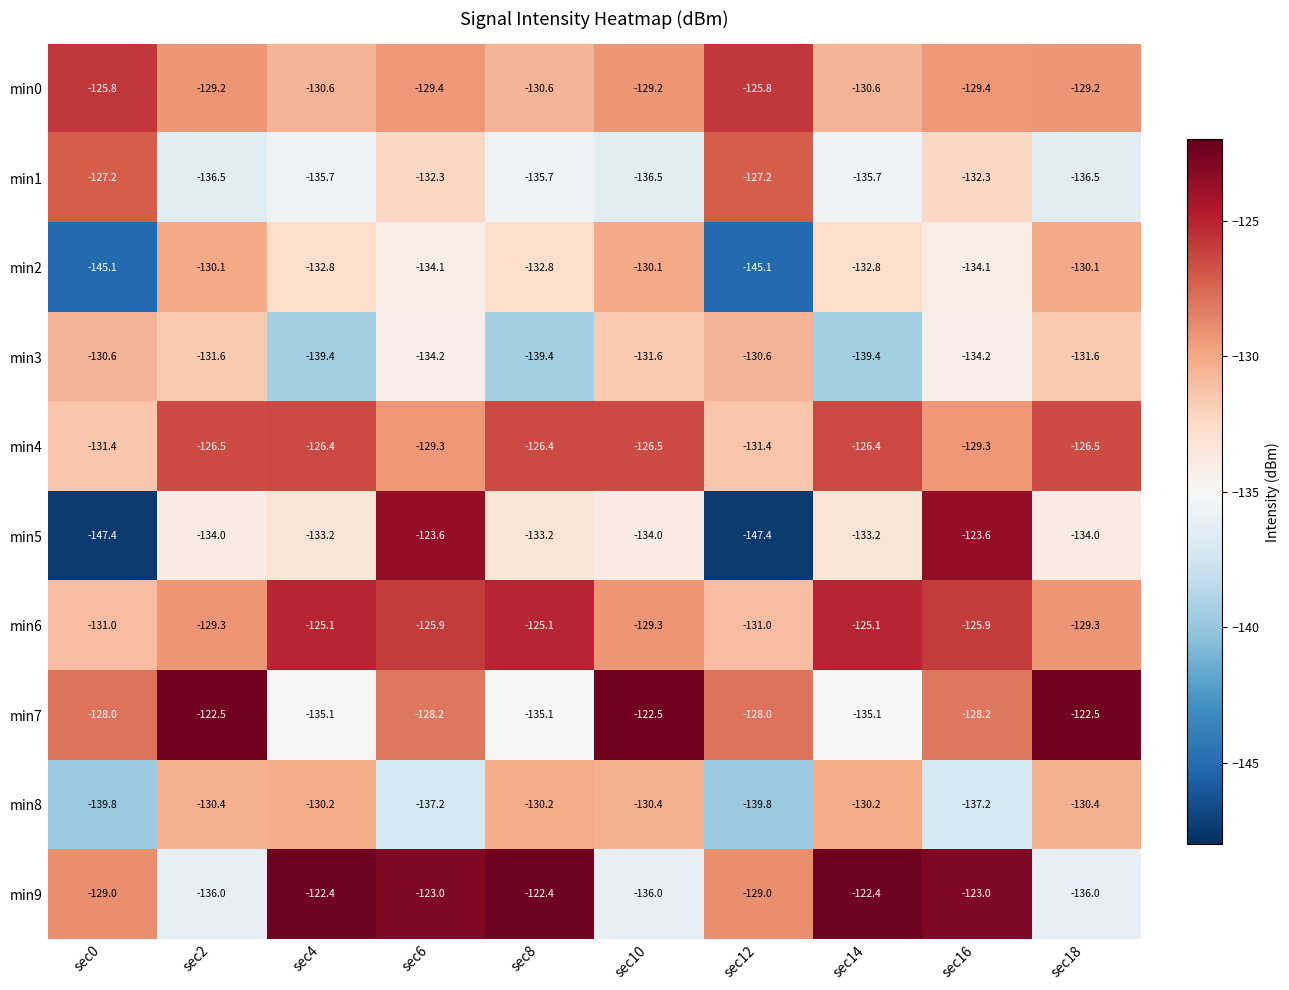

Between sec12 and sec16, which series saw the biggest shift?

min5